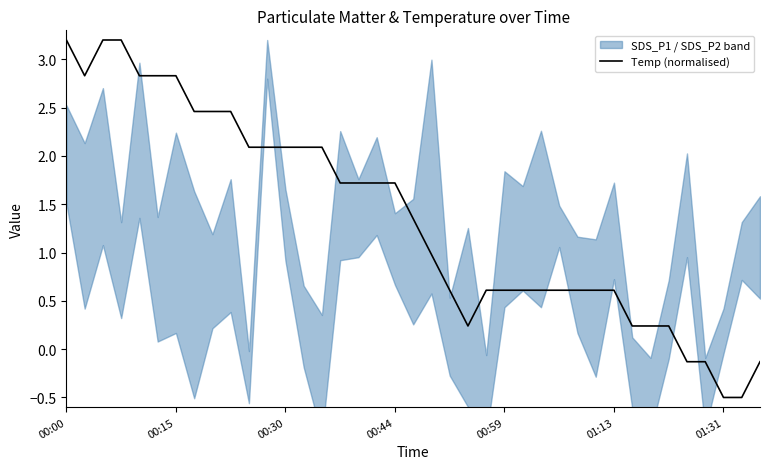

What is the maximum value for Temp (normalised)?

3.2